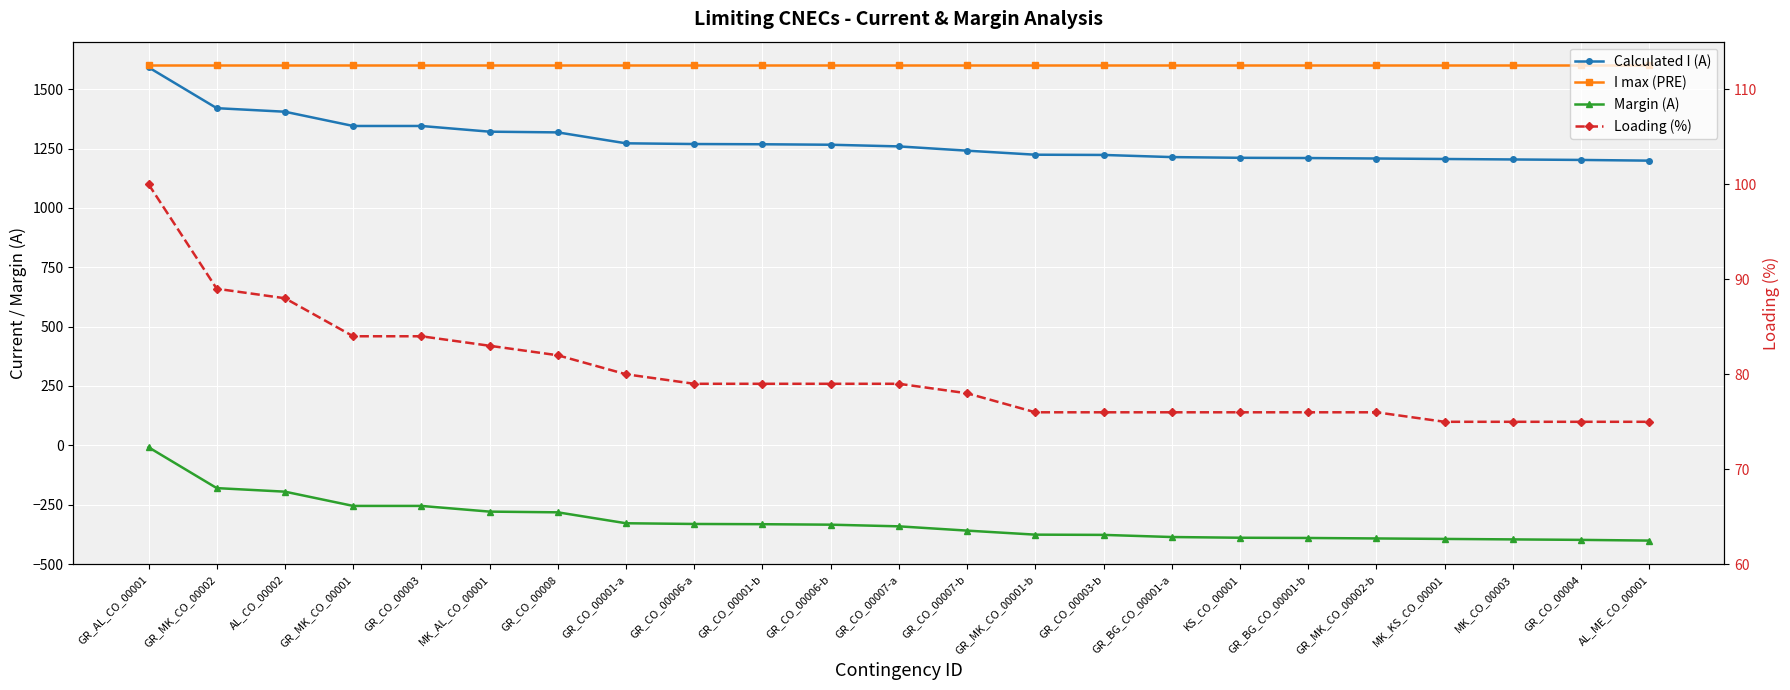

True or false: Margin (A) and Loading (%) intersect in this chart.

False